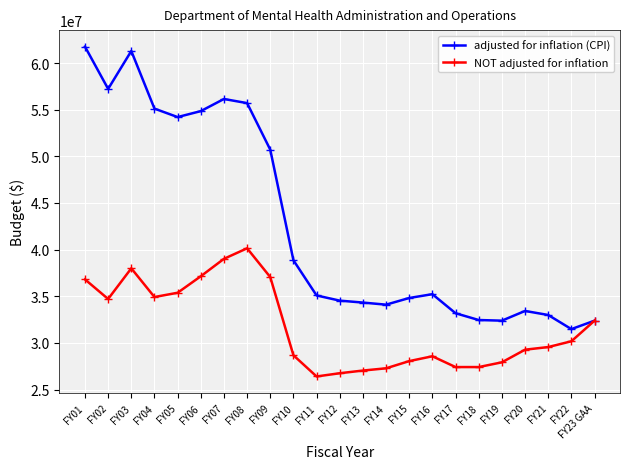

Where is the first local maximum for NOT adjusted for inflation?

FY03